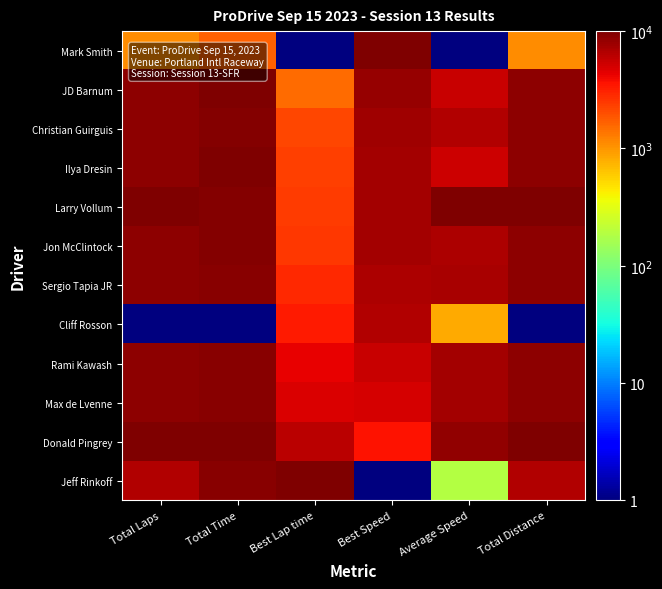

Reading left to right, extract all data points from this chart.

Mark Smith: Total Laps=1112.0	Total Time=1671.1	Best Lap time=1.0	Best Speed=10000.0	Average Speed=1.0	Total Distance=1112.0
JD Barnum: Total Laps=8889.0	Total Time=9848.2	Best Lap time=1536.0	Best Speed=8352.4	Average Speed=5494.0	Total Distance=8889.0
Christian Guirguis: Total Laps=8889.0	Total Time=9409.8	Best Lap time=2186.0	Best Speed=7668.4	Average Speed=6636.6	Total Distance=8889.0
Ilya Dresin: Total Laps=8889.0	Total Time=9886.0	Best Lap time=2364.7	Best Speed=7482.1	Average Speed=5398.5	Total Distance=8889.0
Larry Vollum: Total Laps=10000.0	Total Time=9434.2	Best Lap time=2455.4	Best Speed=7387.5	Average Speed=10000.0	Total Distance=10000.0
Jon McClintock: Total Laps=8889.0	Total Time=9316.1	Best Lap time=2498.0	Best Speed=7342.3	Average Speed=6889.4	Total Distance=8889.0
Sergio Tapia JR: Total Laps=8889.0	Total Time=9211.8	Best Lap time=2939.1	Best Speed=6885.3	Average Speed=7174.3	Total Distance=8889.0
Cliff Rosson: Total Laps=1.0	Total Time=1.0	Best Lap time=3281.3	Best Speed=6531.6	Average Speed=829.7	Total Distance=1.0
Rami Kawash: Total Laps=8889.0	Total Time=9151.3	Best Lap time=4303.8	Best Speed=5491.0	Average Speed=7341.4	Total Distance=8889.0
Max de Lvenne: Total Laps=8889.0	Total Time=9176.2	Best Lap time=4799.9	Best Speed=4991.8	Average Speed=7272.1	Total Distance=8889.0
Donald Pingrey: Total Laps=10000.0	Total Time=10000.0	Best Lap time=6226.3	Best Speed=3580.0	Average Speed=8420.1	Total Distance=10000.0
Jeff Rinkoff: Total Laps=6667.0	Total Time=9225.2	Best Lap time=10000.0	Best Speed=1.0	Average Speed=186.1	Total Distance=6667.0